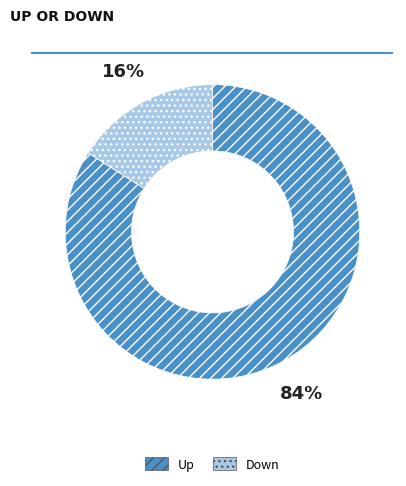

Count the number of slices in the pie.

2